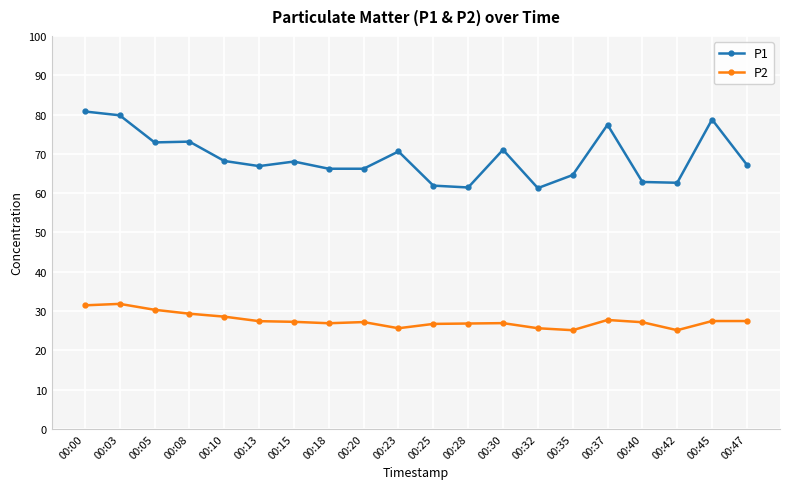

What is the smallest value displayed?

25.1